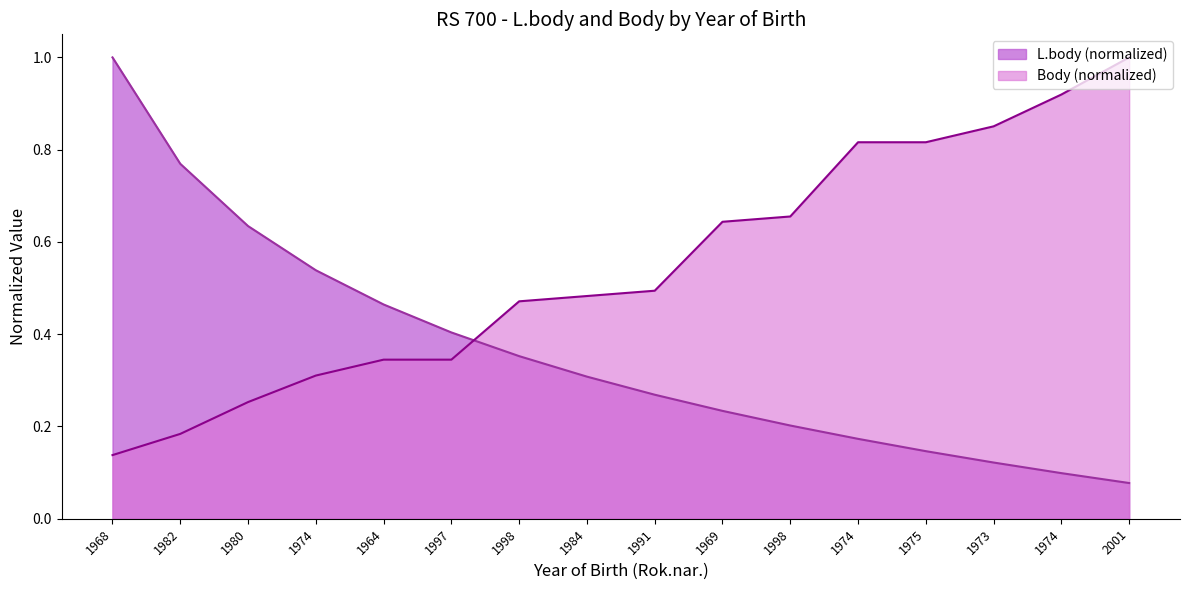

True or false: Body has more than 1 points higher than both neighbors.

False